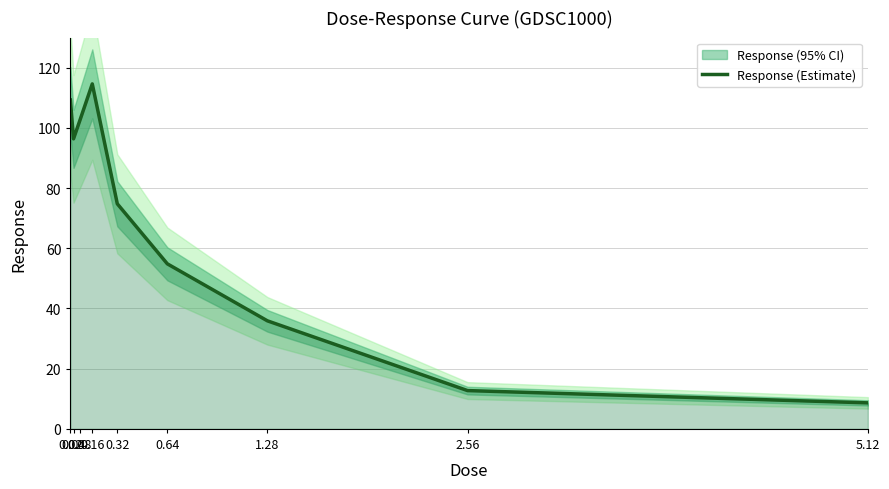

Approximately how many times larger is the value at 1.28 compared to 0.02?

0.3